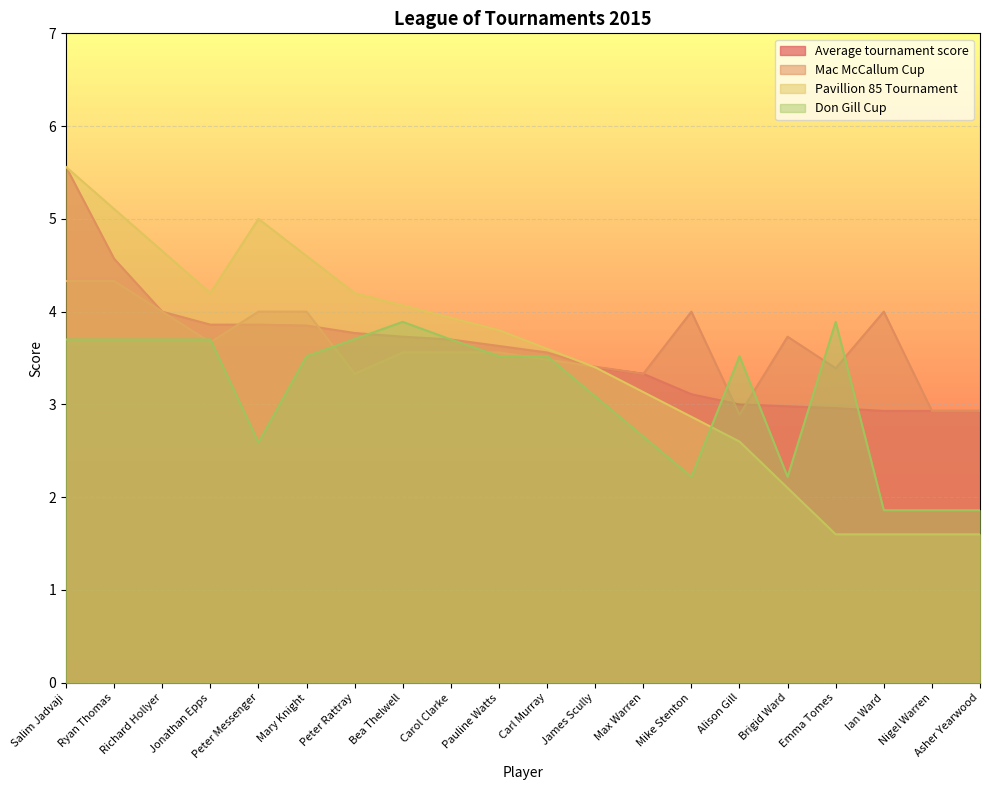

True or false: Mac McCallum Cup has a value of 6.0 at Max Warren.

False